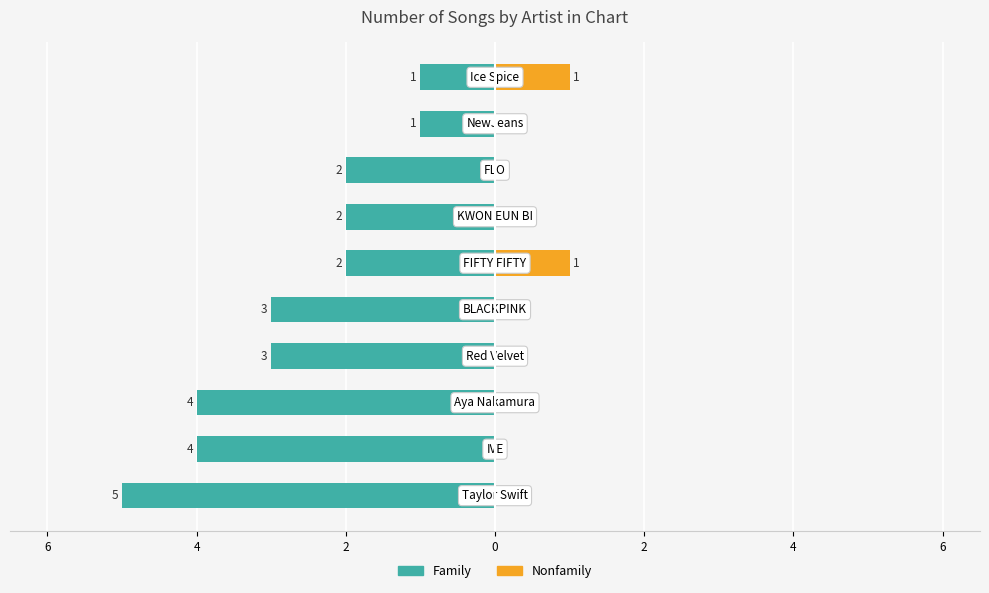

How many Nonfamily values are between 0 and 1?

10